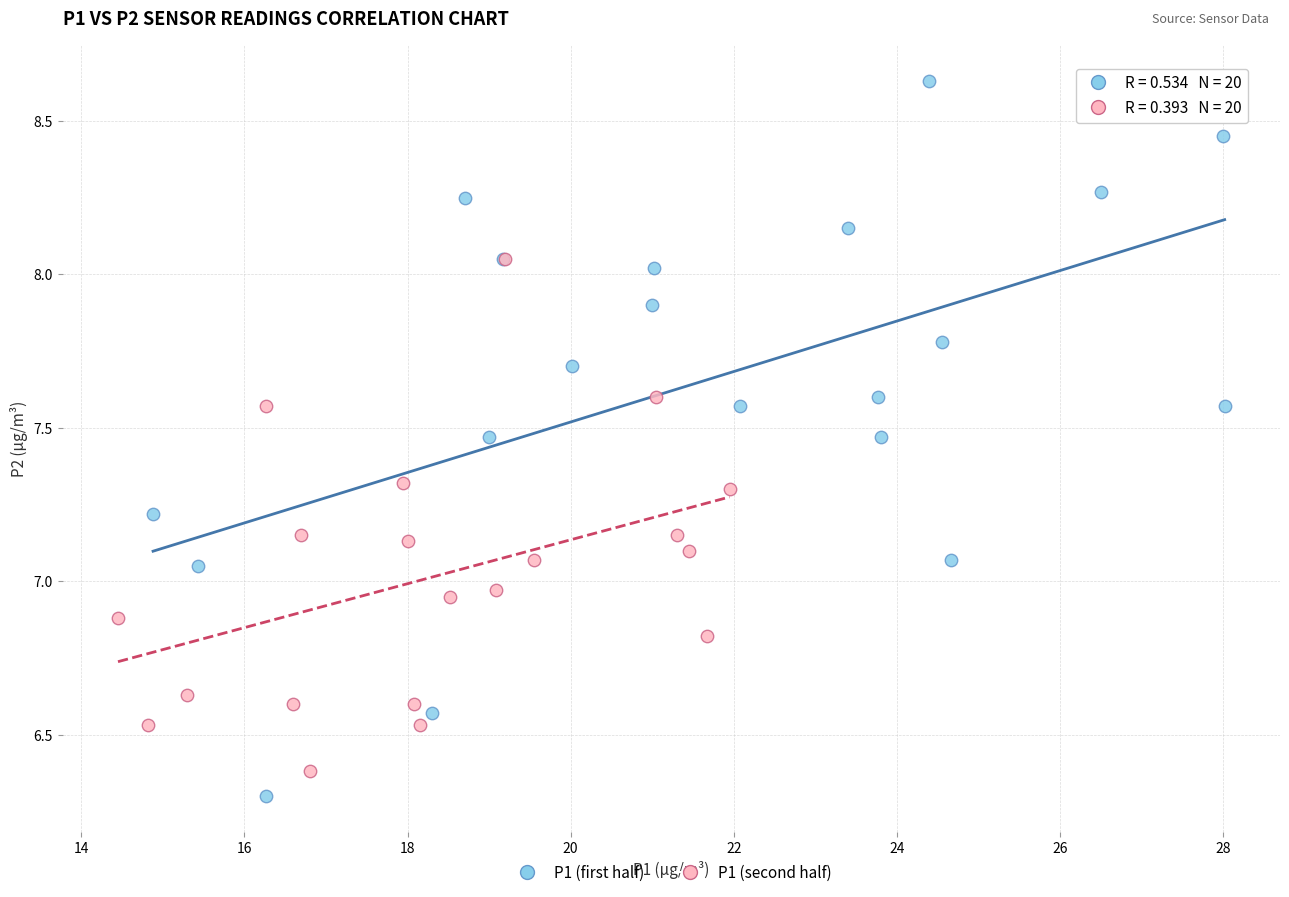

Which series has the largest Y range (max minus min)?

P1 (first half)